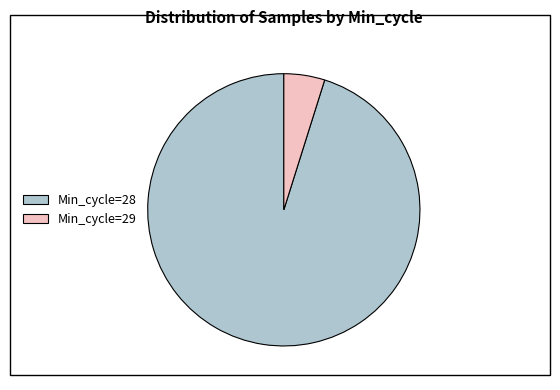

Rank the categories by value from highest to lowest.

Min_cycle=28, Min_cycle=29